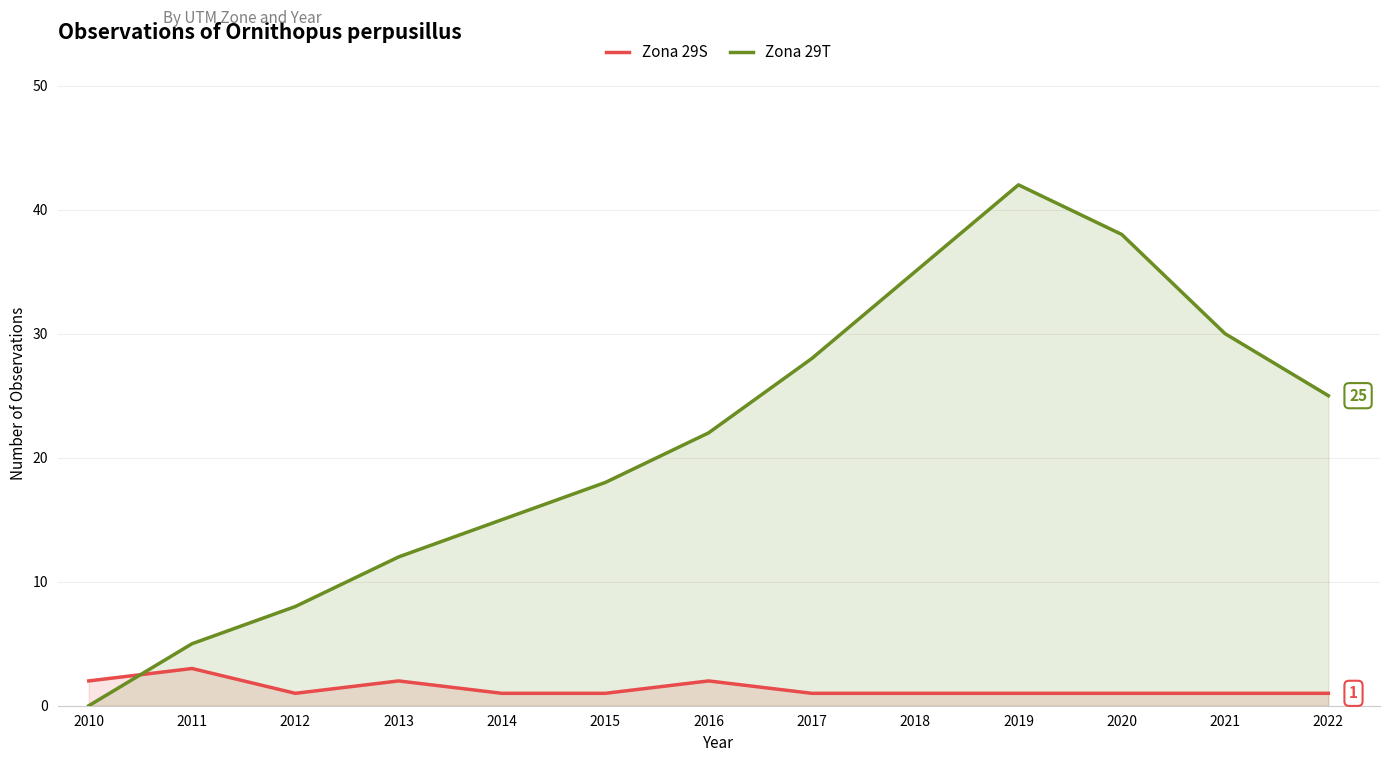

At how many categories does at least one series exceed 26?

5